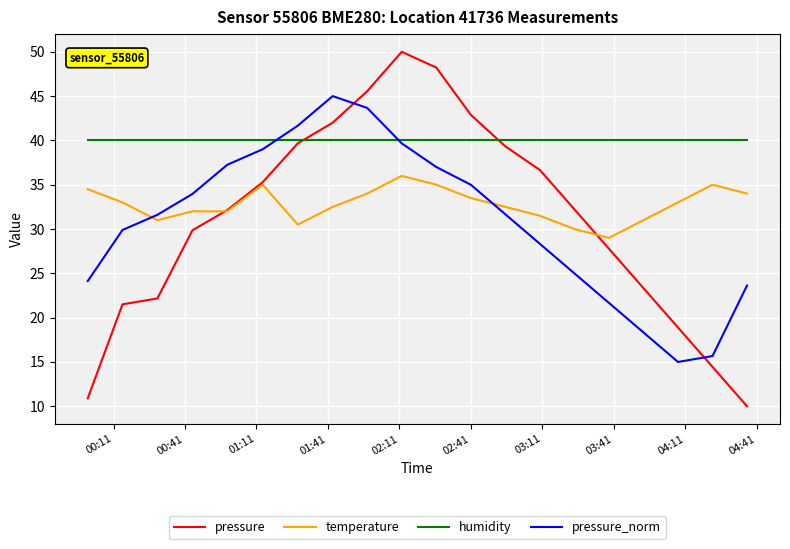

Rank the series by their maximum value, from lowest to highest.

temperature, humidity, pressure_norm, pressure